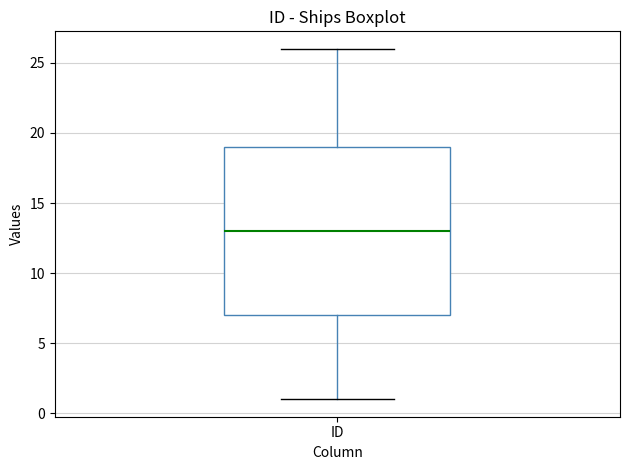

Read this box plot against the y-axis: the position of the median line, the range covered by the box, and the ends of both whiskers. The values are not printed on the chart, so give them approximately, as read against the axis.

median 13, box 7 to 19, whiskers 1 to 26